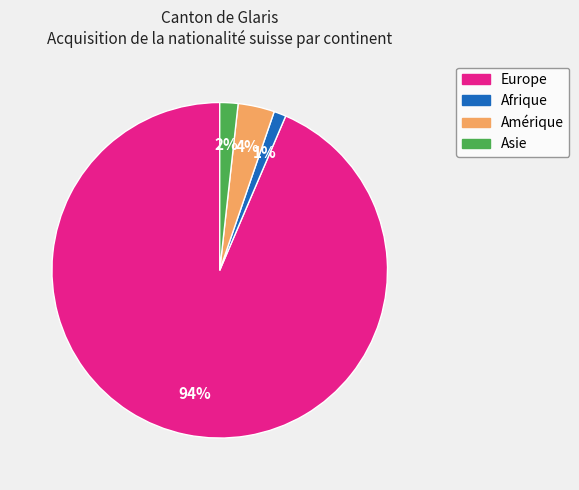

To the nearest percent, what is the average slice percentage?

25%